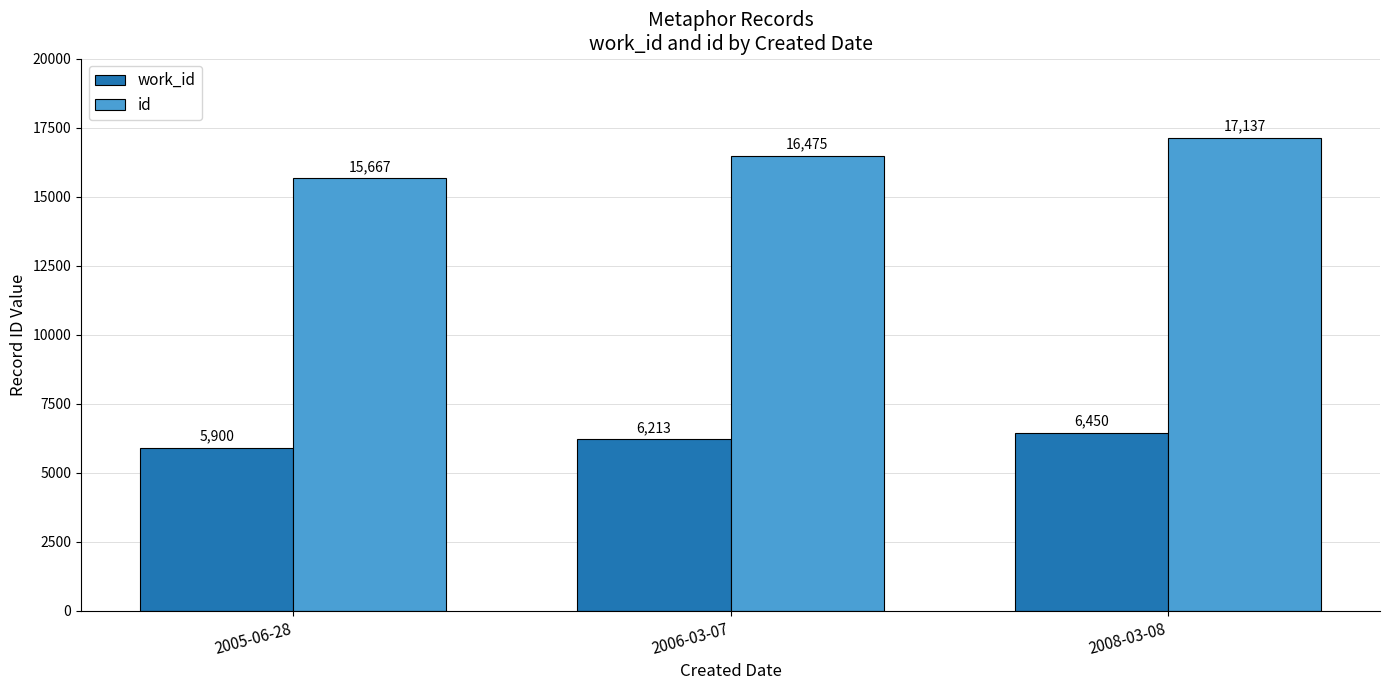

Is the value of work_id at 2006-03-07 greater than the value of id at 2006-03-07?

No